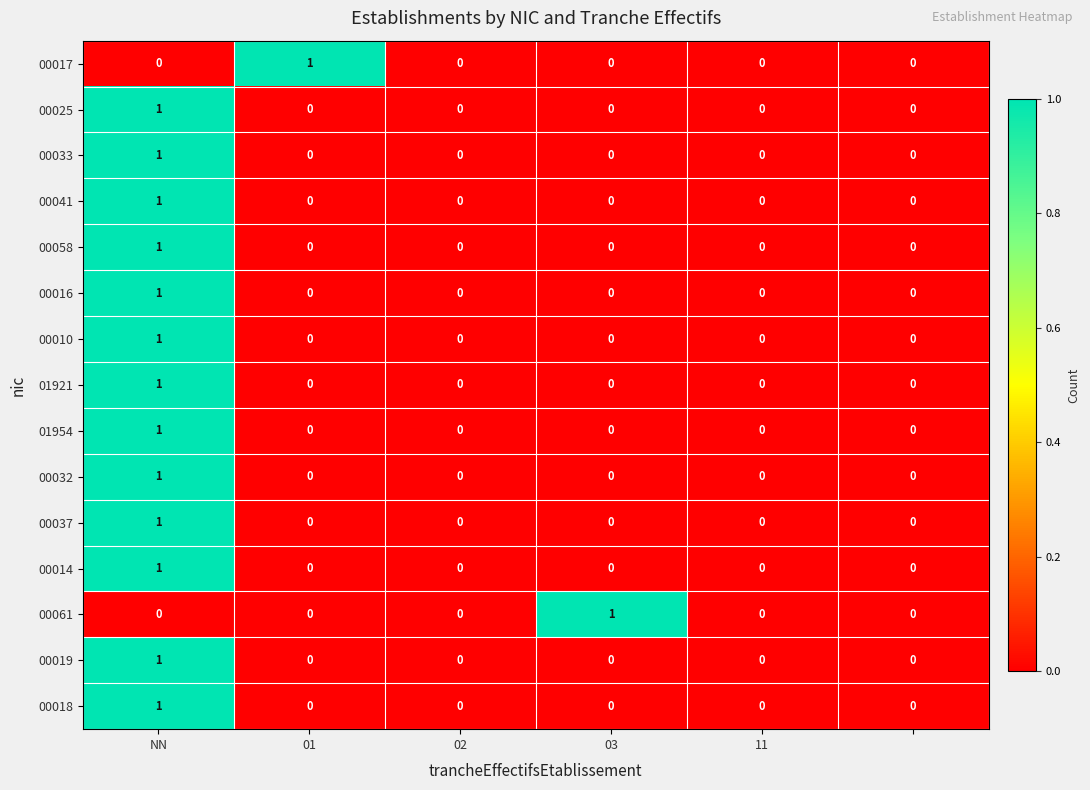

Count the 00017 values in the range 0 to 1.

6